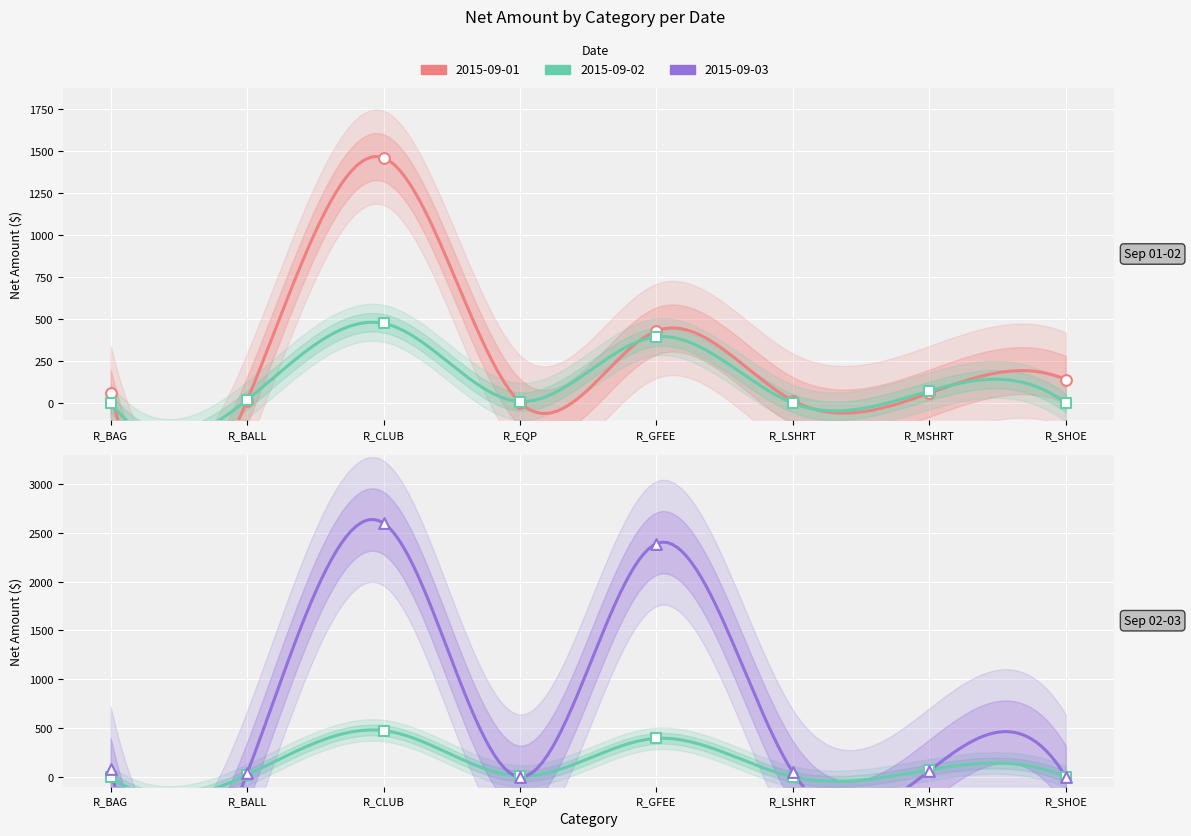

Which series reaches the maximum Y coordinate?

2015-09-03